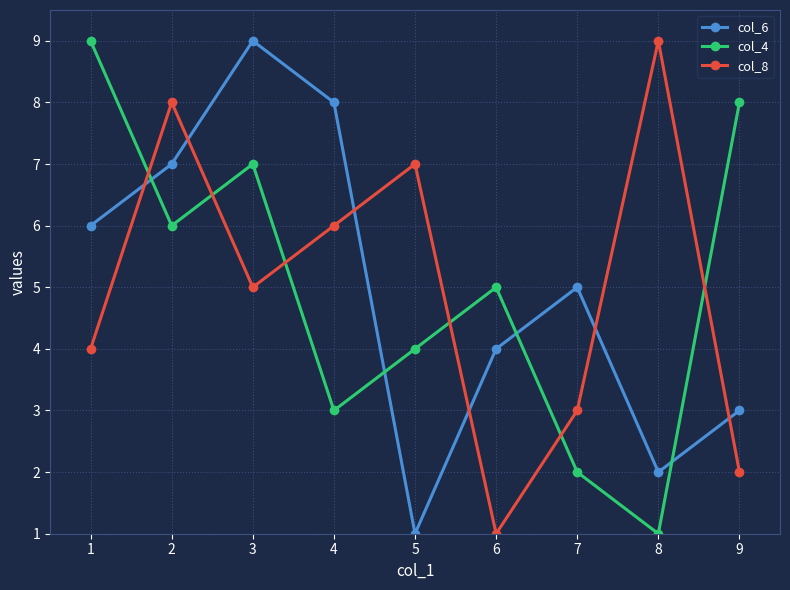

What is the value of the col_6 point at the 3rd from the left?

9